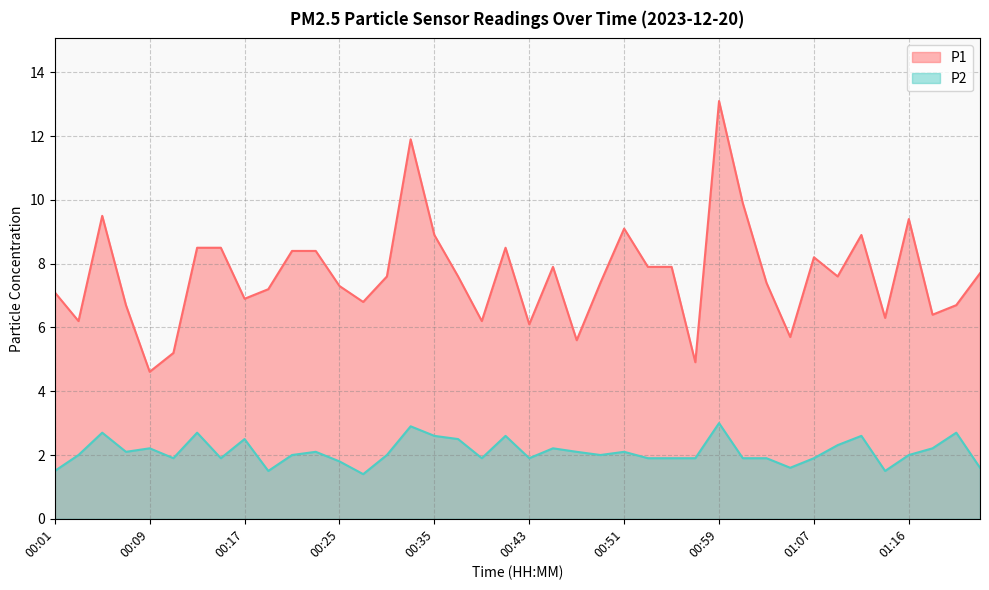

What is the difference between the maximum and minimum values in the P2 series?

1.6